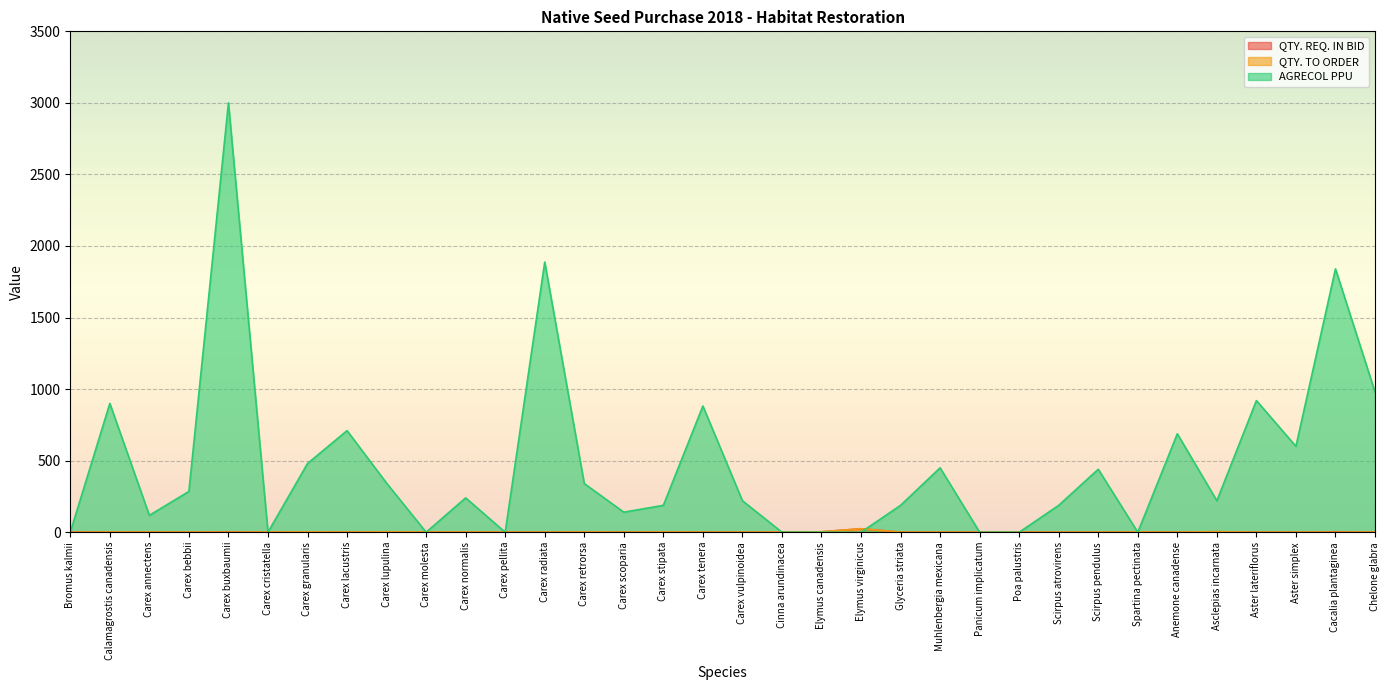

What is the lowest value of the QTY. REQ. IN BID series?

0.2